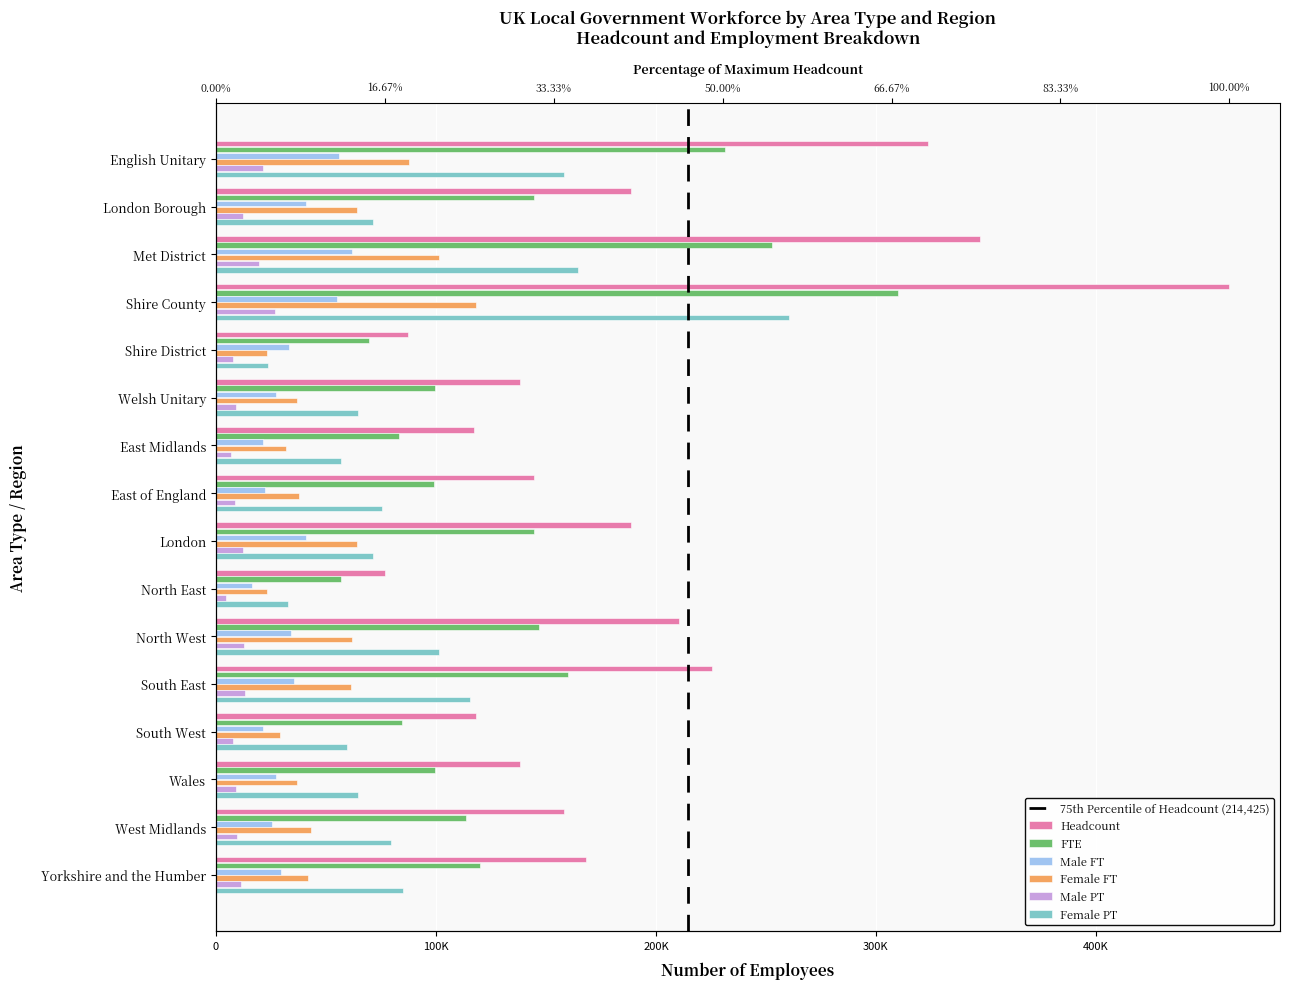

The Female PT series shows 101500 at North West. True or false?

True